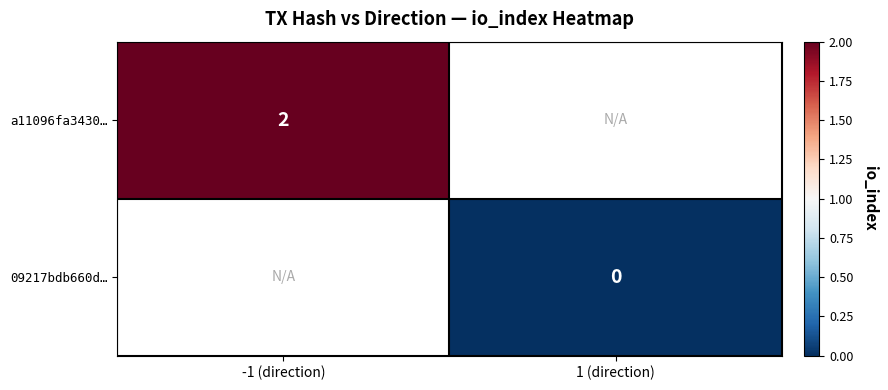

Is it true that a11096fa3430… equals 2 at -1 (direction)?

True